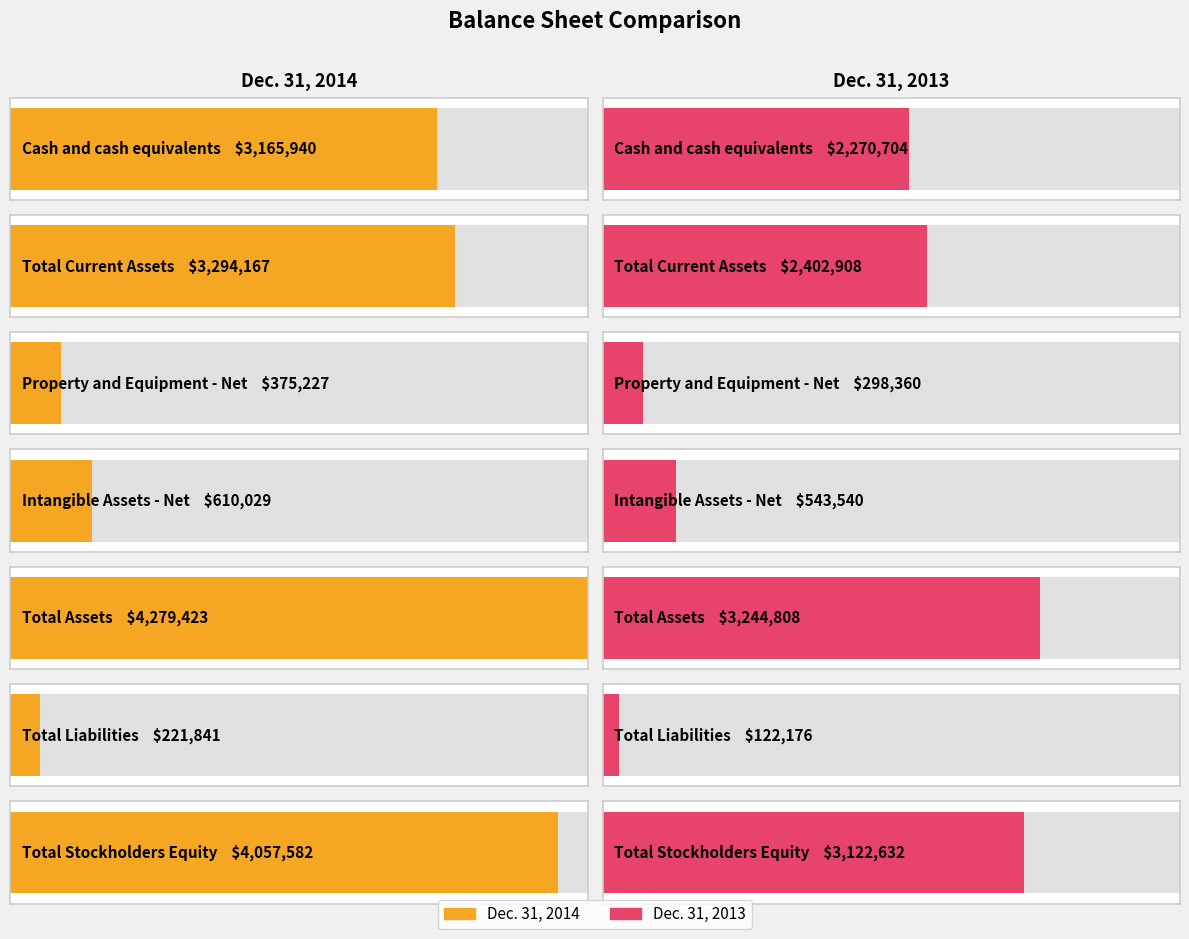

What is the label of the 6th bar from the left?

Total Liabilities